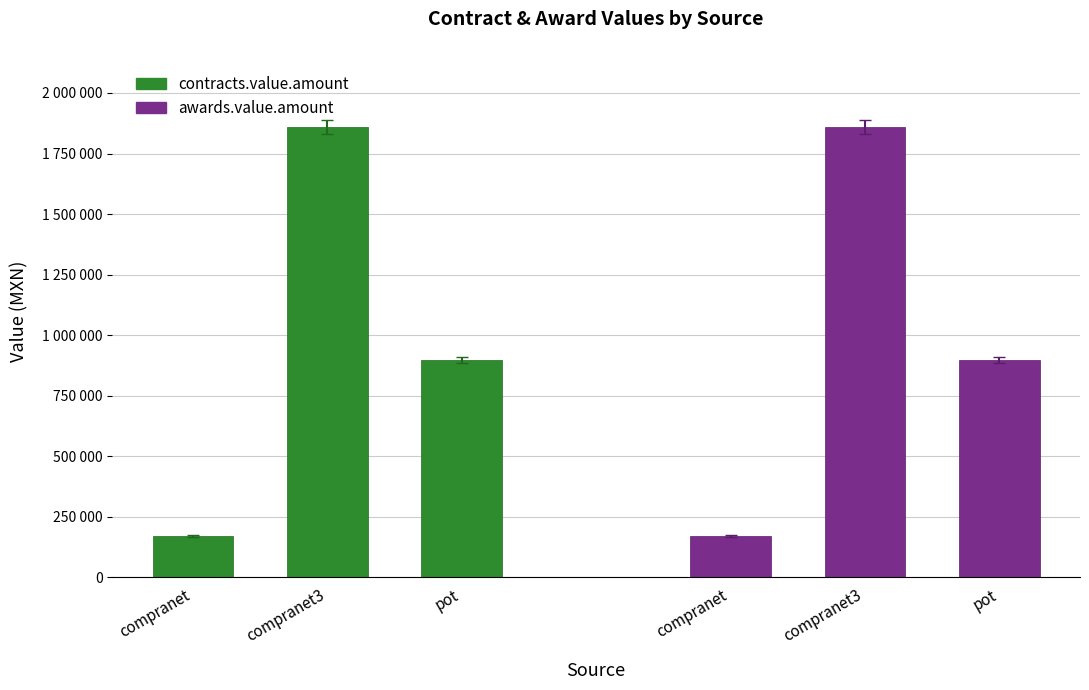

What is the difference between the second highest and minimum values in the awards.value.amount series?

726648.2